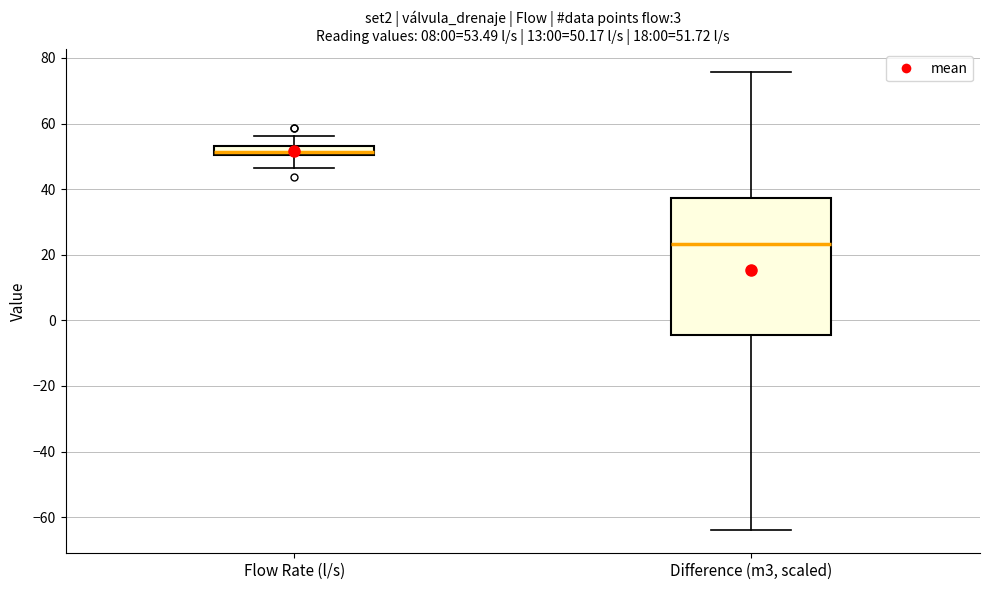

Comparing the boxes themselves (not the whiskers), which one is the tallest?

Difference (m3, scaled)